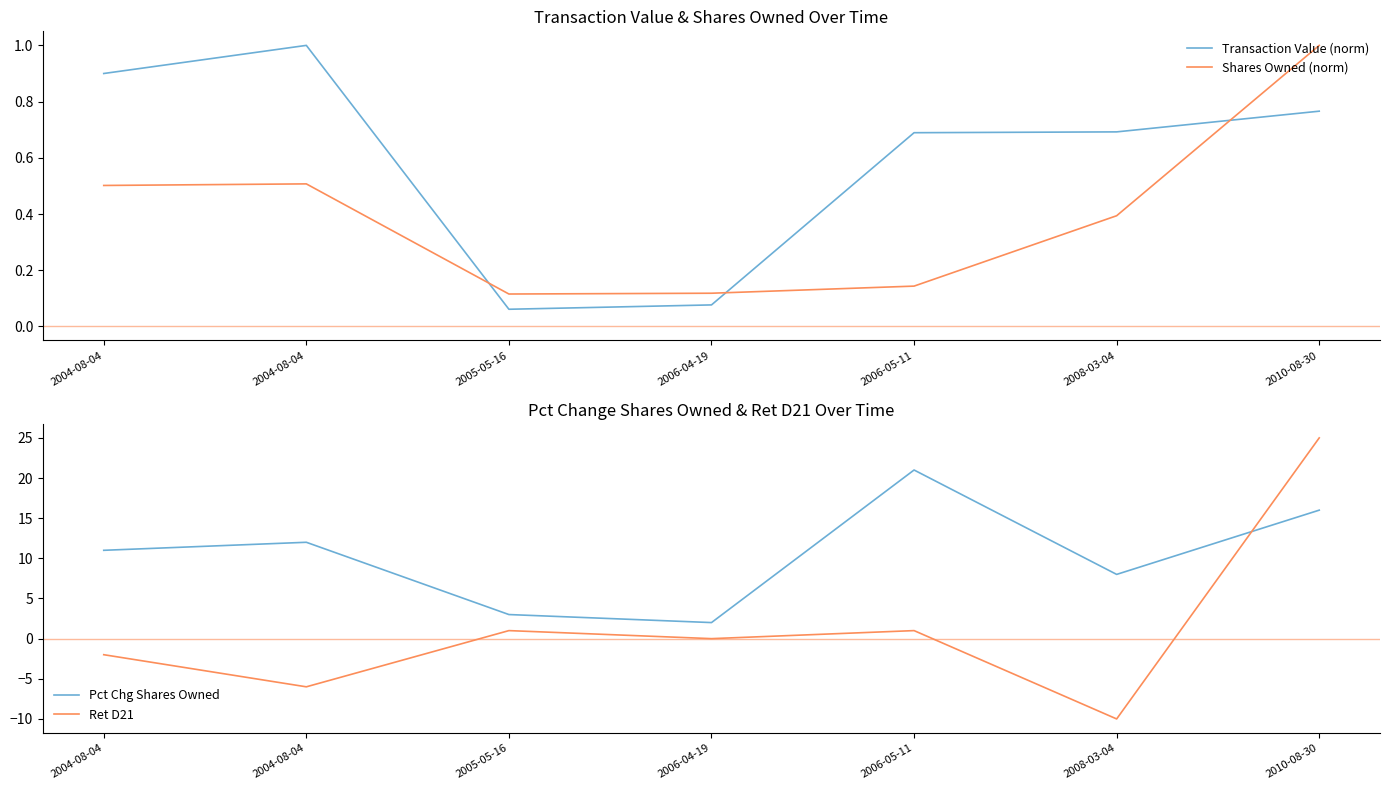

What is the lowest value of the Shares Owned (norm) series?

0.1